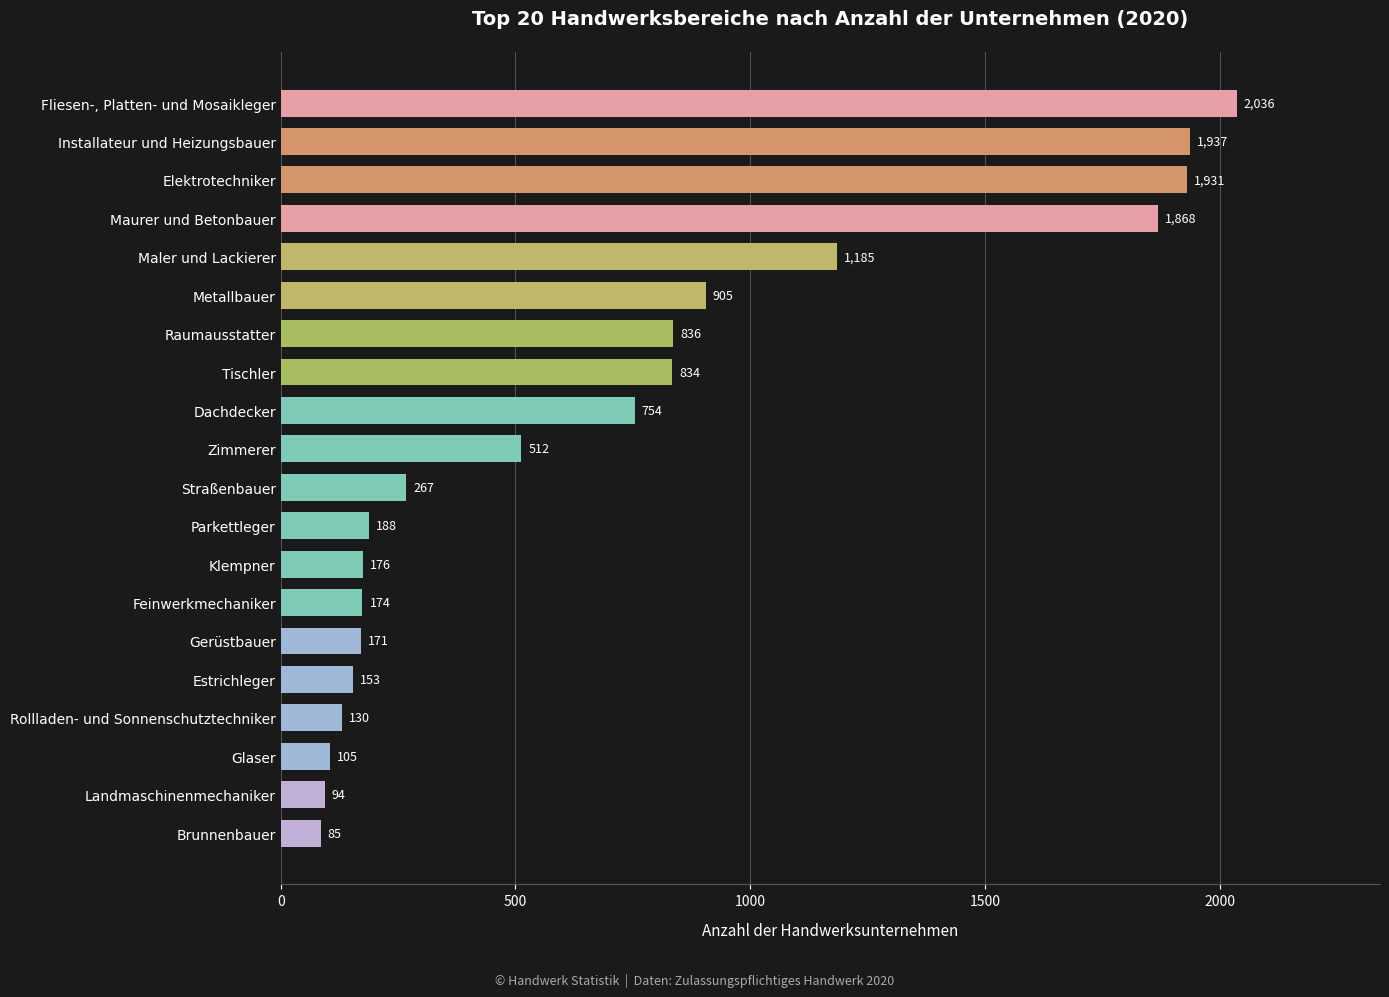

How many data points are less than 512?

10